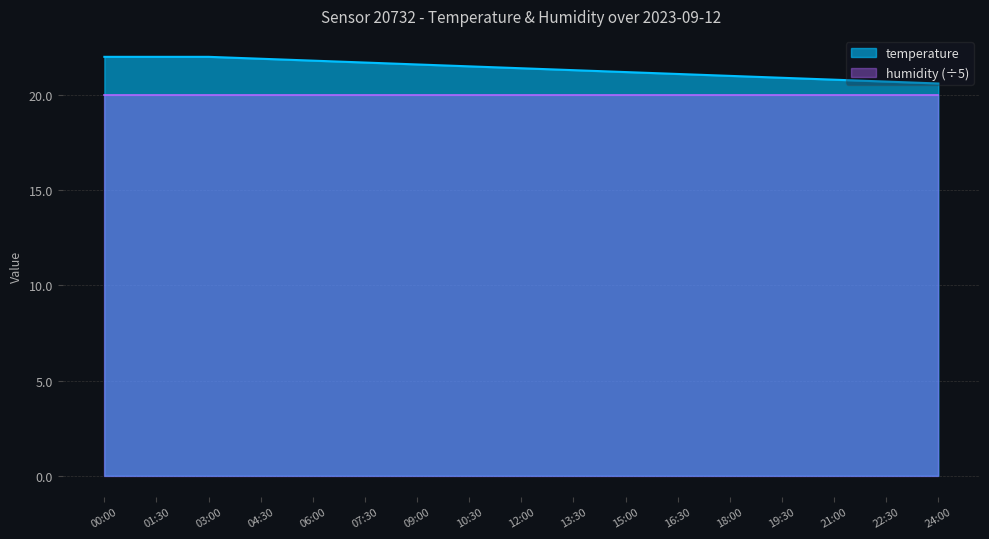

What is the label of the 4th point from the right?

19:30